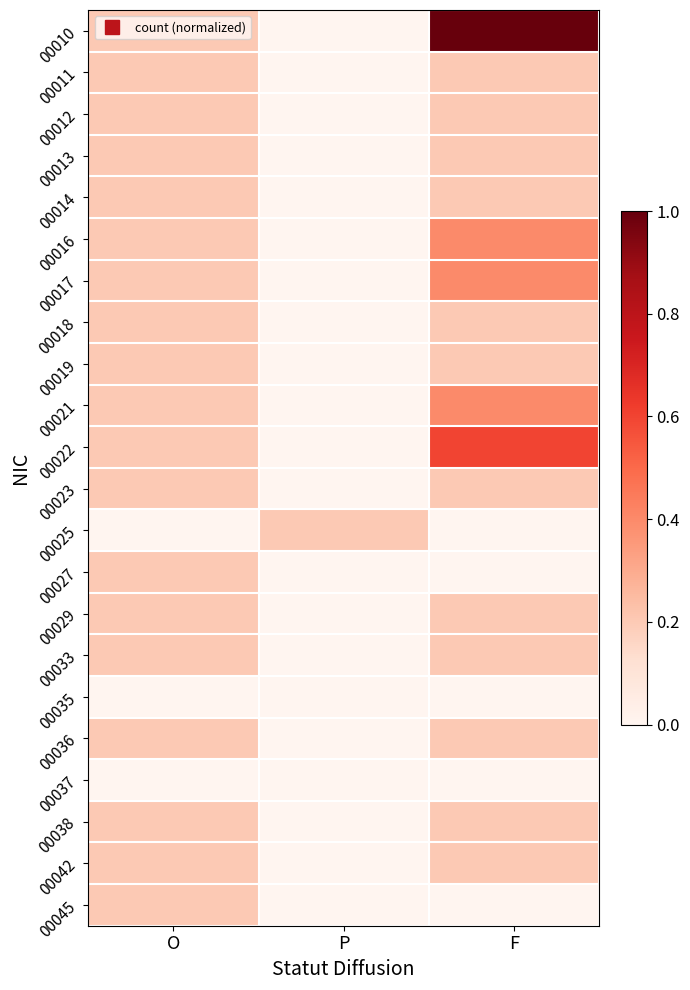

At which category is the sum across all series the highest?

F